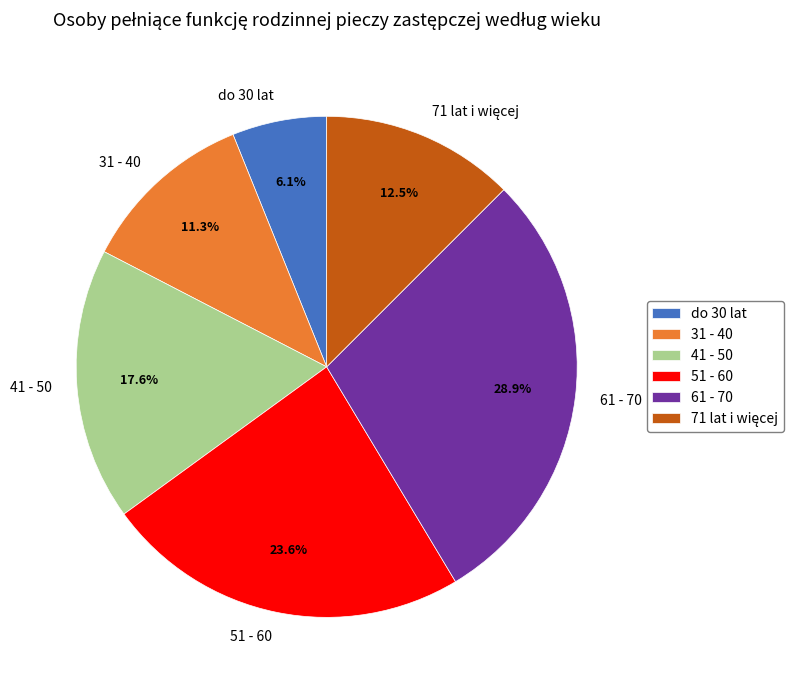

To the nearest percent, what is the average slice percentage?

17%